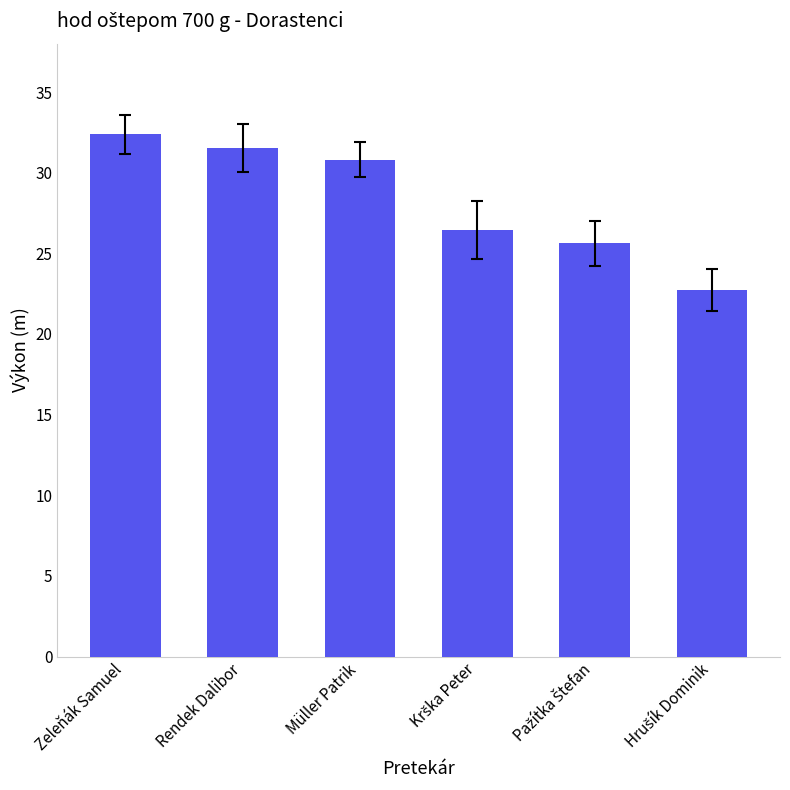

Approximately how many times larger is the value at Müller Patrik compared to Zeleňák Samuel?

1.0